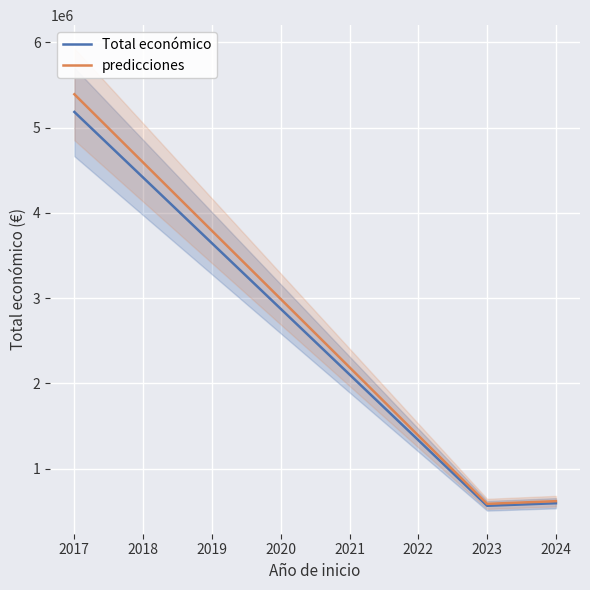

Does the chart display data point markers on the line(s)?

No